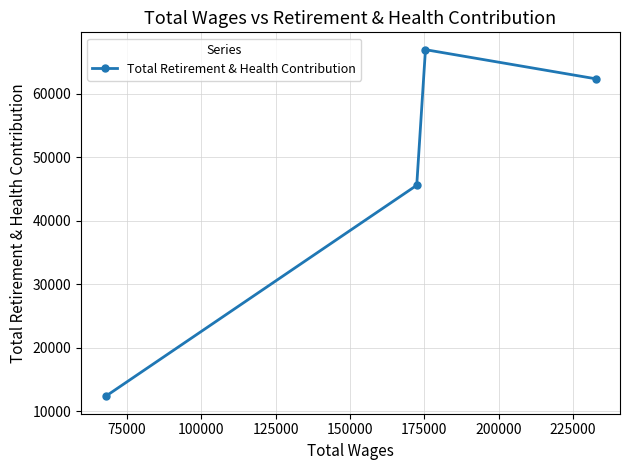

What is the smallest value displayed?

12356